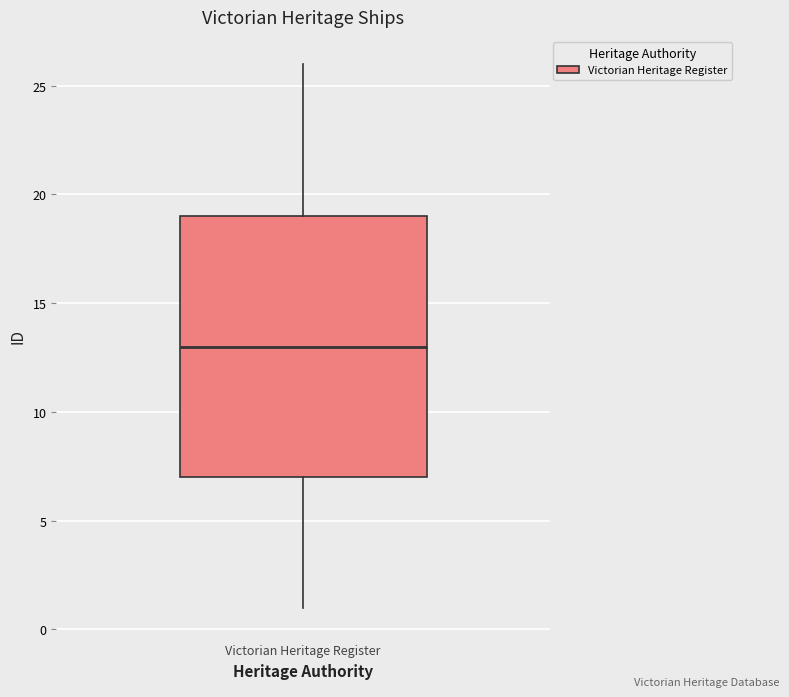

Transcribe this box plot: give where the median line is, the range the box spans, and where the two whiskers end, as read against the y-axis. The values are not printed on the chart, so give them approximately, as read against the axis.

median 13, box 7 to 19, whiskers 1 to 26